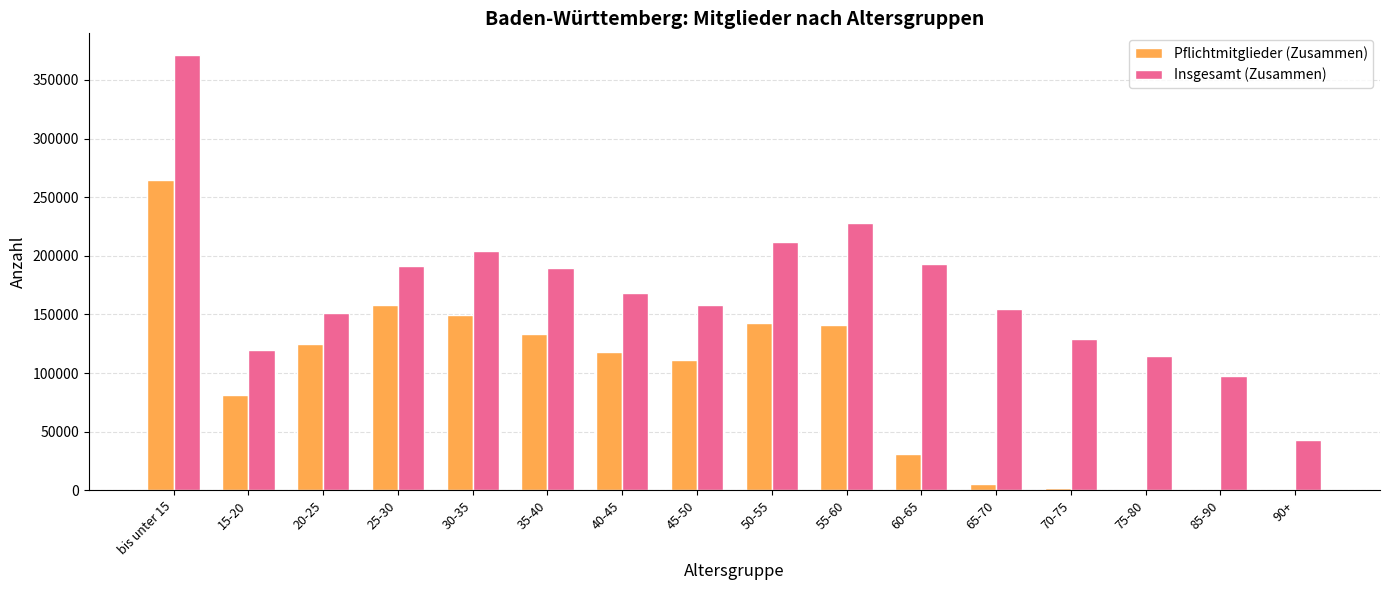

Which series has the widest spread of values?

Insgesamt (Zusammen)